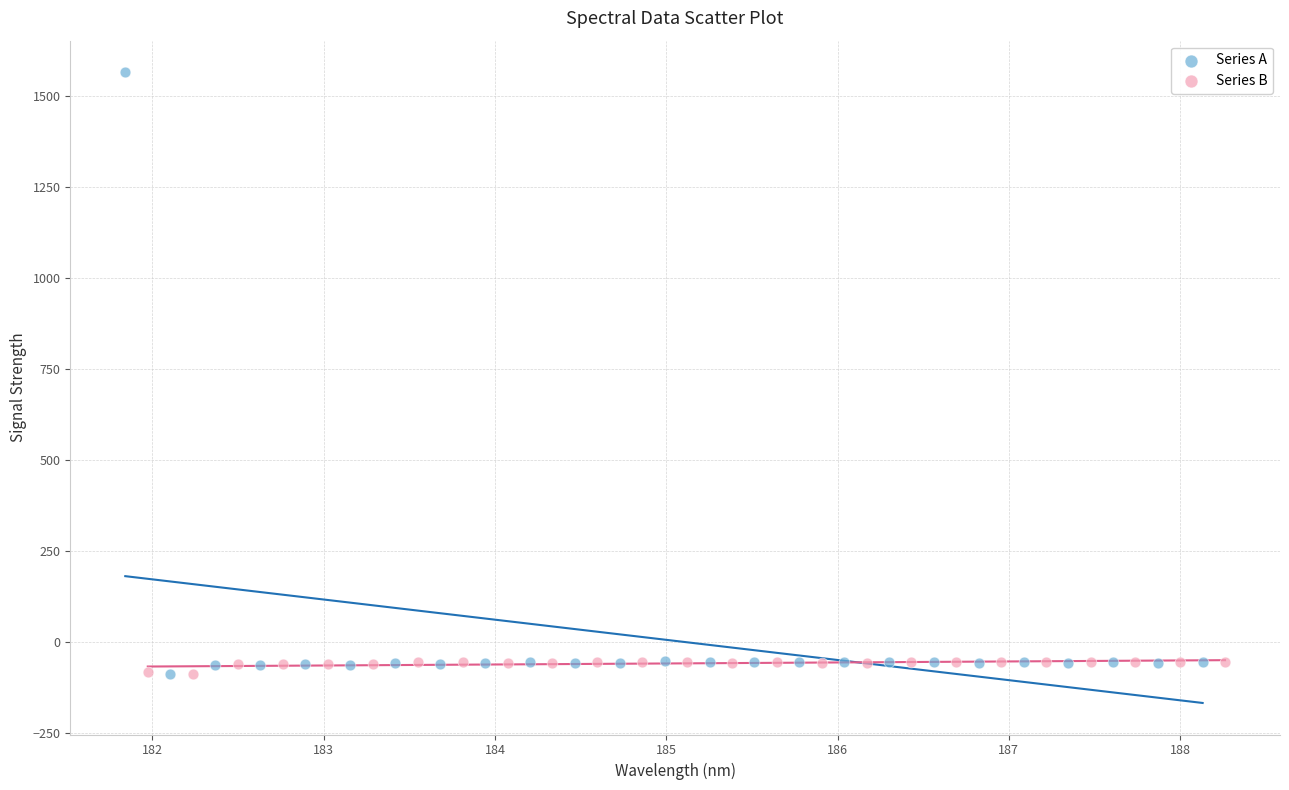

Which series contains the highest Y value?

Series A